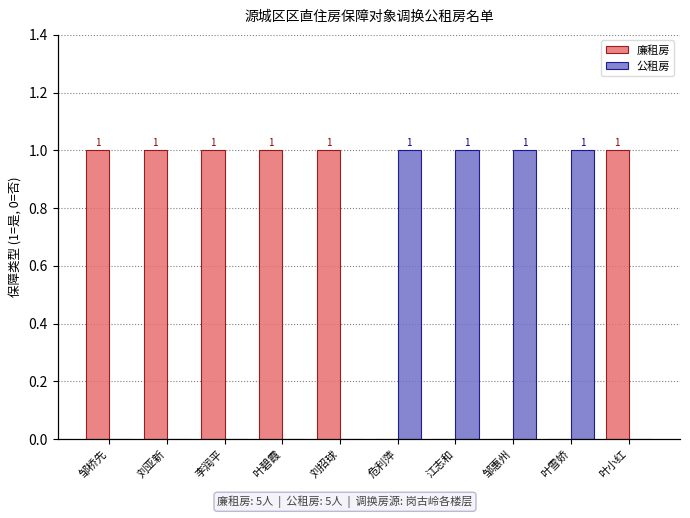

Count the 公租房 values in the range 0 to 1.

10